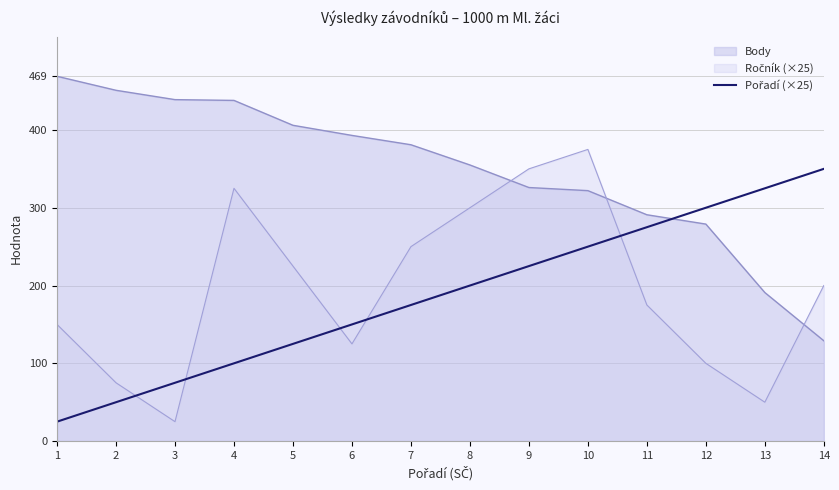

What is the difference between the highest and lowest values at 13?

275